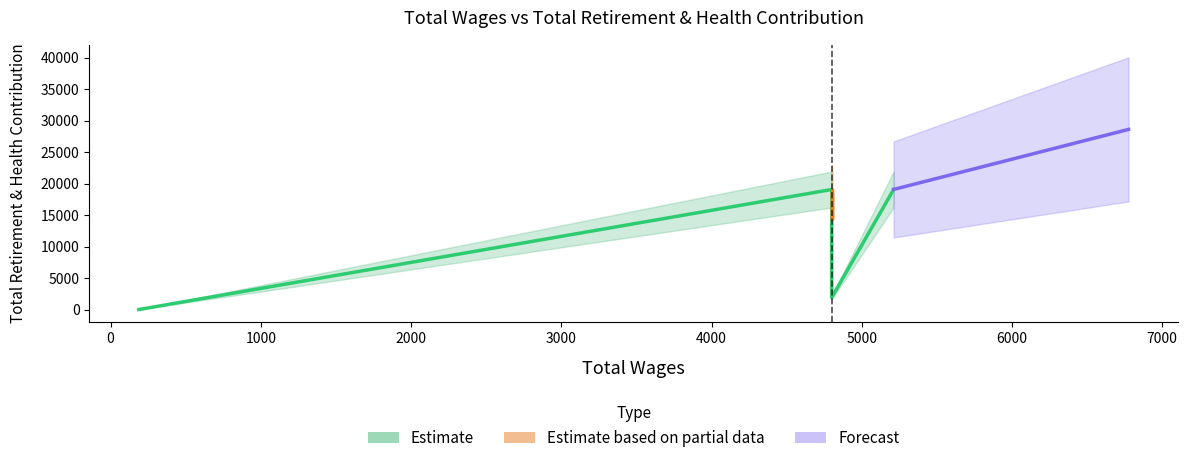

What is the difference between the maximum and minimum values?

19066